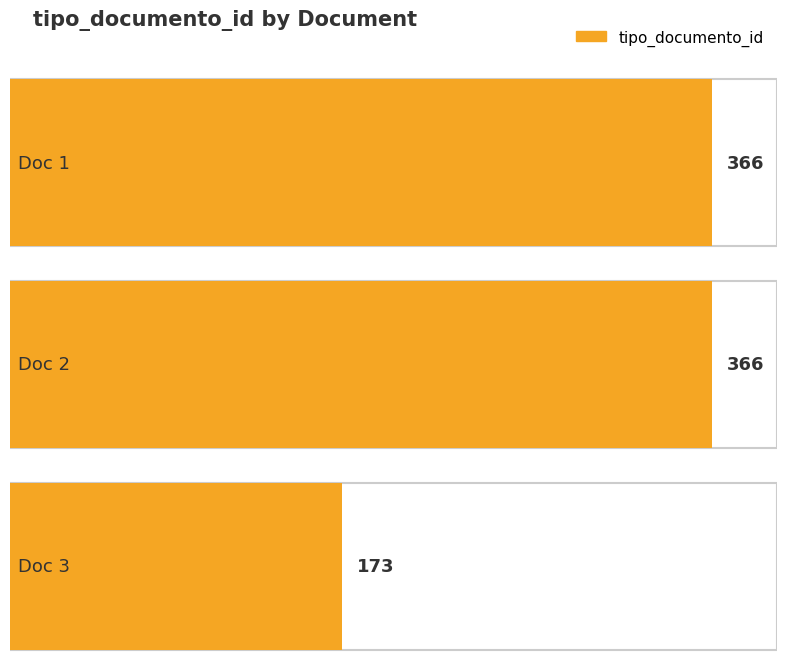

Reading right to left, extract all data points from this chart.

TjGeZ3wroyo%253D=173	DnIcOv5Yzfo%253D=366	V%252Ff9U0Me3Qo%253D=366